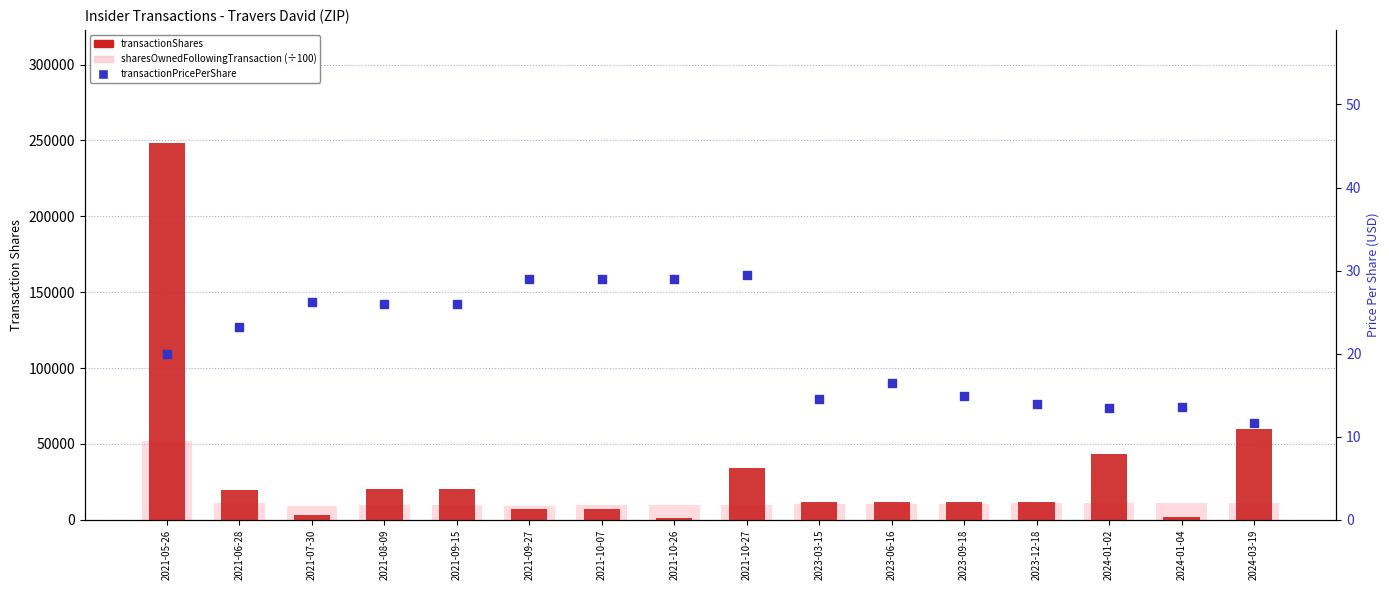

What is the total value across all series at 2023-12-18?

22267.1